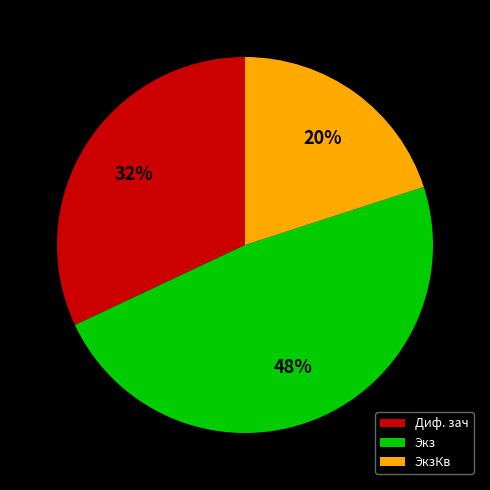

The ЭкзКв slice represents 8% of the pie. True or false?

False